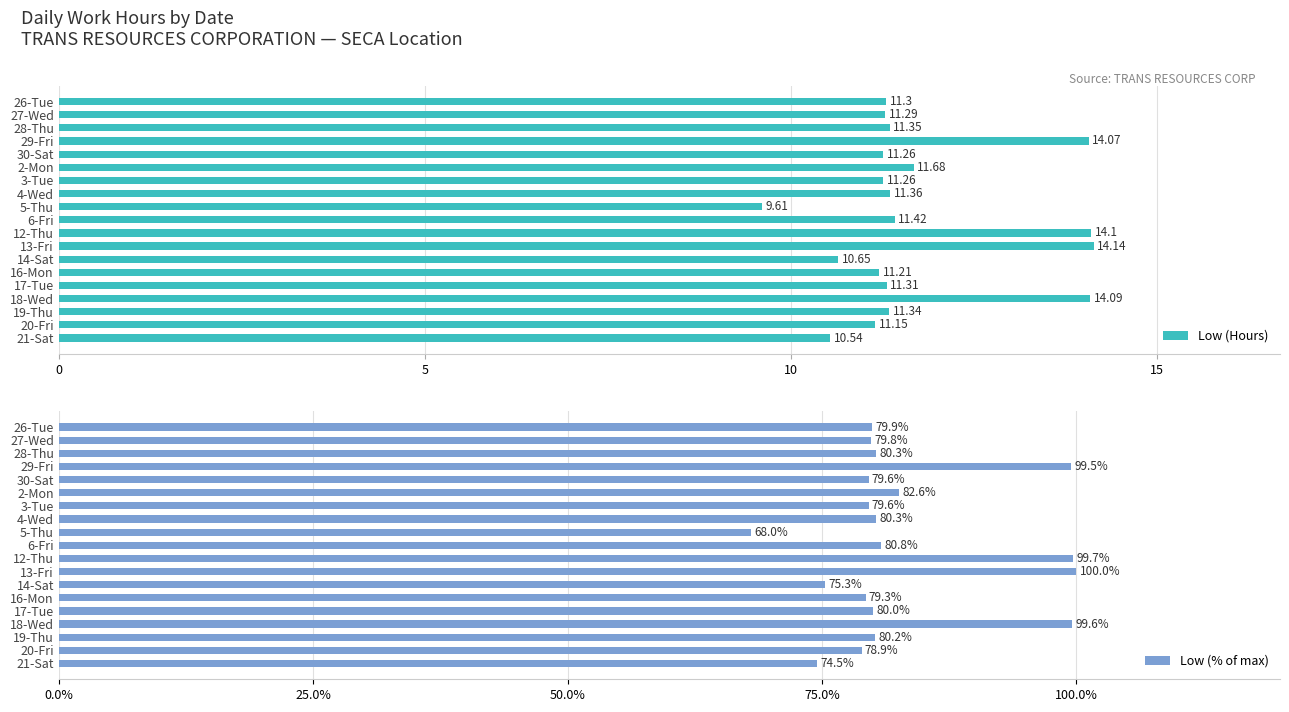

Reading left to right, extract all data points from this chart.

Low (Hours): 11.3	11.3	11.3	14.1	11.3	11.7	11.3	11.4	9.6	11.4	14.1	14.1	10.7	11.2	11.3	14.1	11.3	11.2	10.5
Low (% of max): 79.9	79.8	80.3	99.5	79.6	82.6	79.6	80.3	68.0	80.8	99.7	100.0	75.3	79.3	80.0	99.6	80.2	78.9	74.5